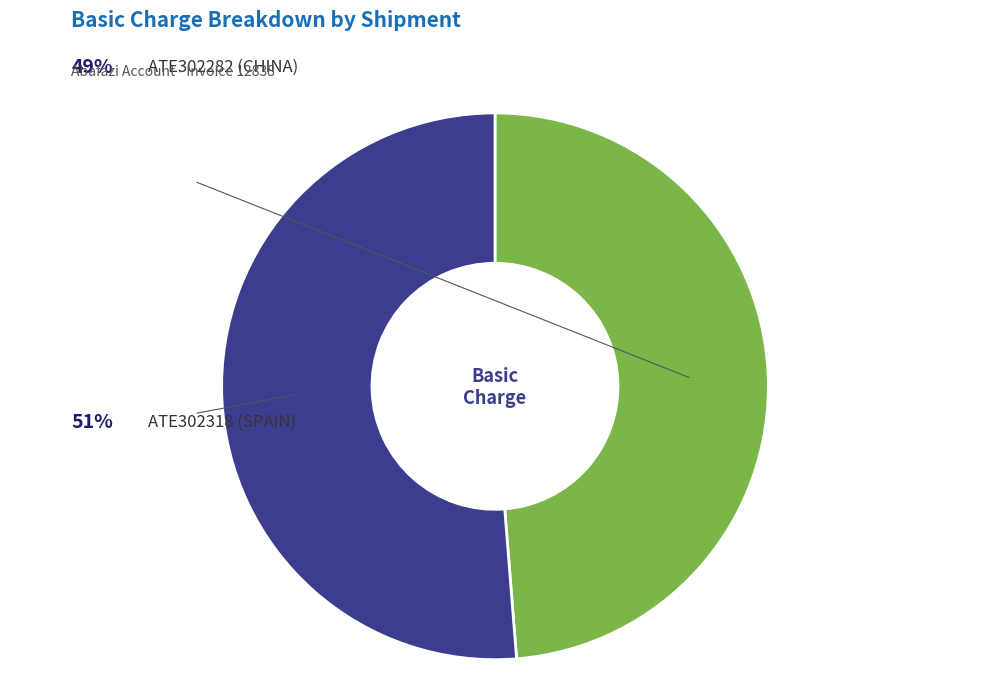

True or false: ATE302282 (CHINA) accounts for 60% of the total.

False